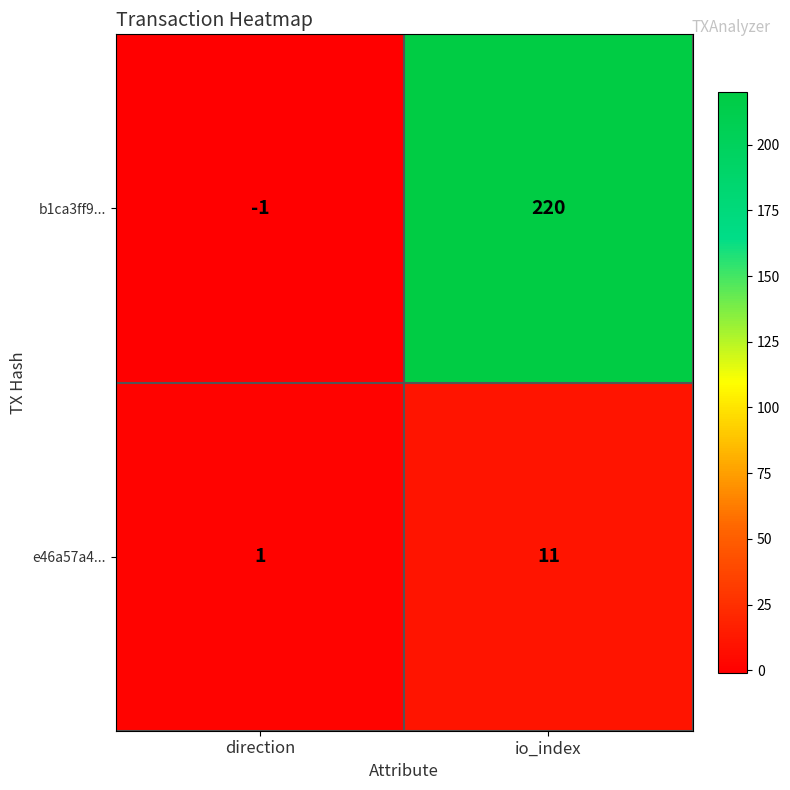

Which series has the largest range (max minus min)?

b1ca3ff9...